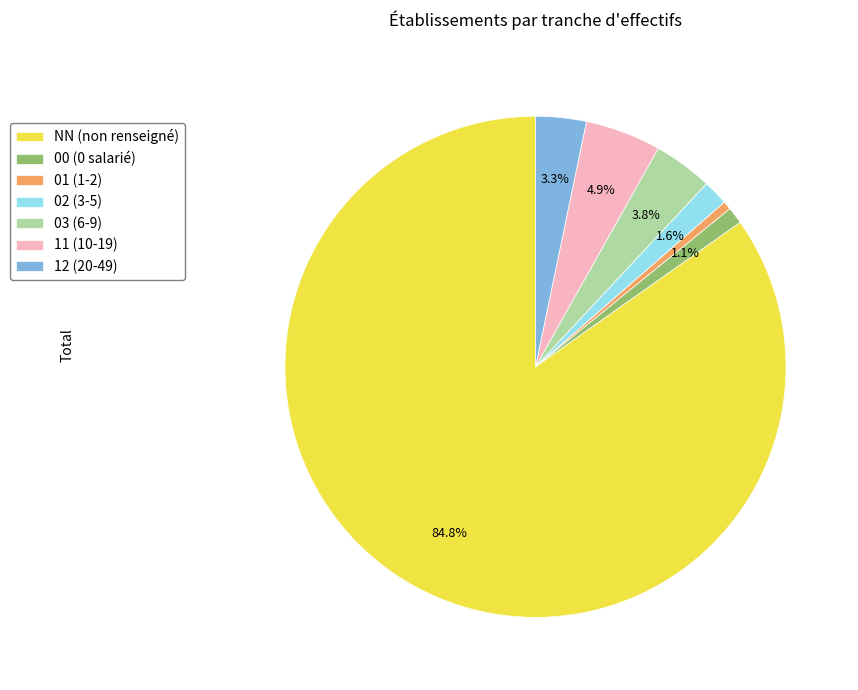

Between 02 (3-5) and 00 (0 salarié), which is larger?

02 (3-5)